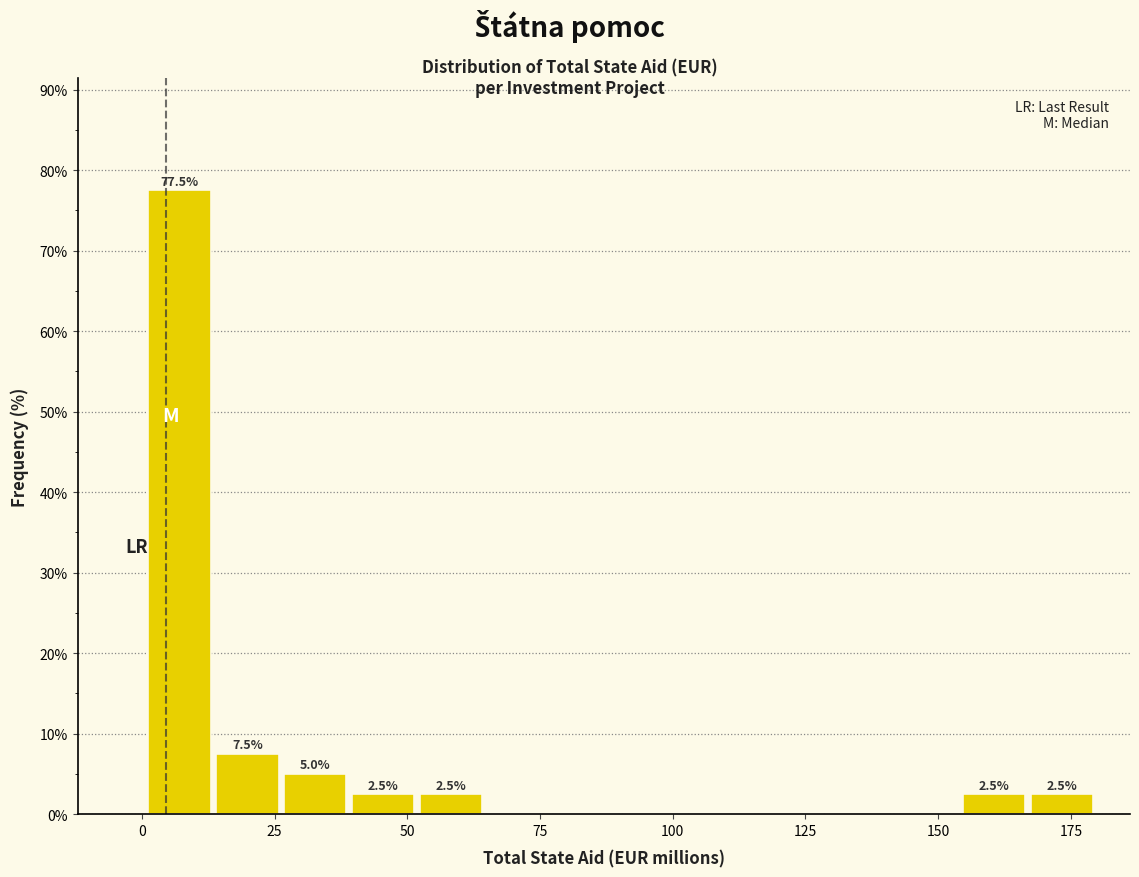

Around what value on the x-axis is the tallest bar? Give the approximate position of its centre, as read against the axis.

5